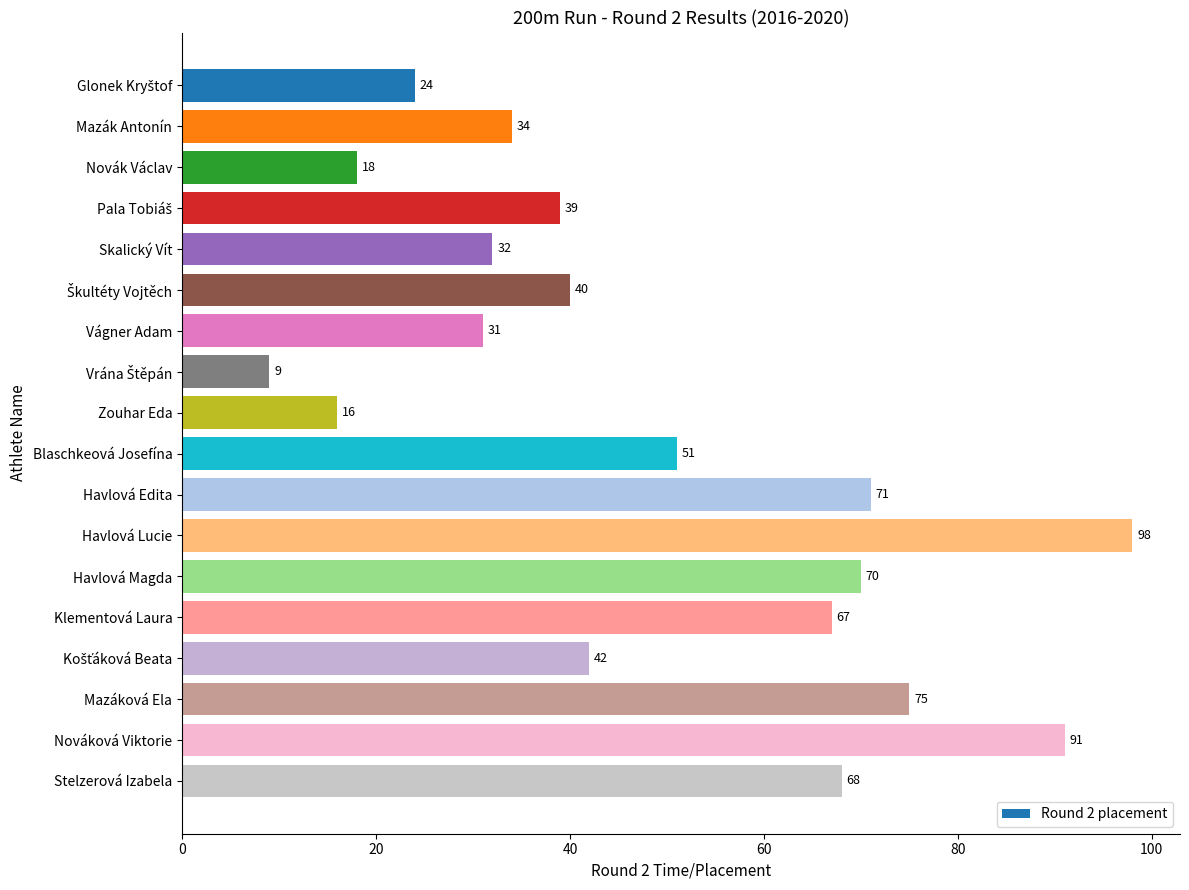

The value at Havlová Edita is 71. True or false?

True